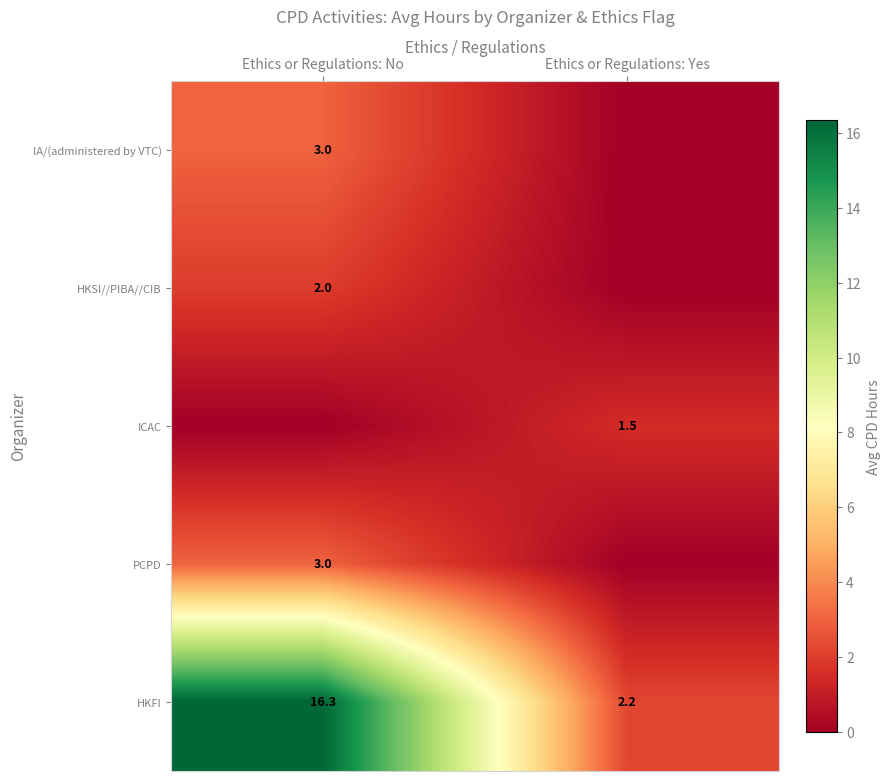

Rank the categories by HKFI value from lowest to highest.

Ethics or Regulations: Yes, Ethics or Regulations: No